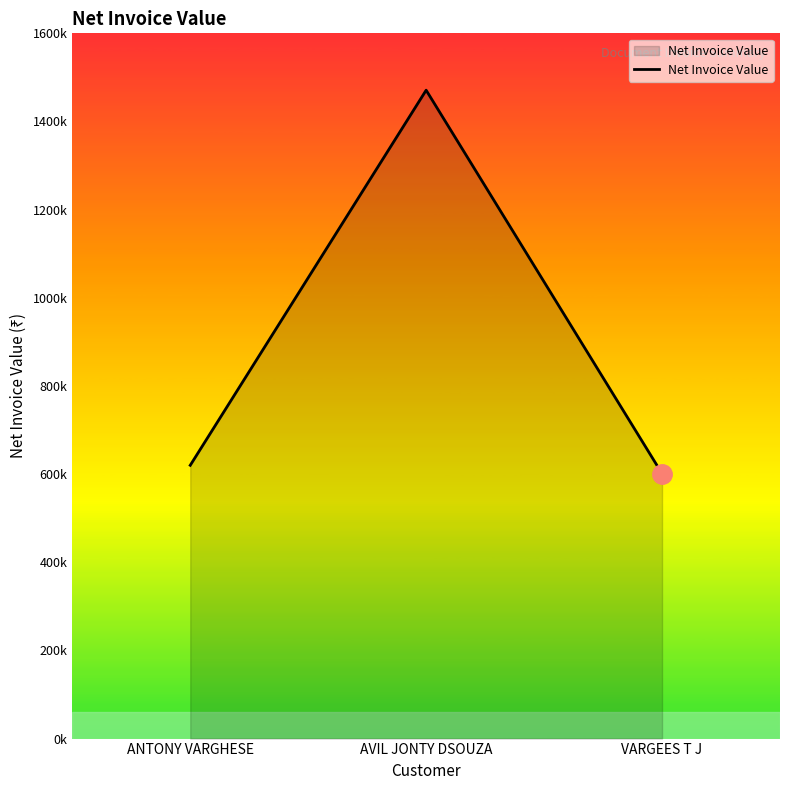

Which category has the highest value across all series?

AVIL JONTY DSOUZA